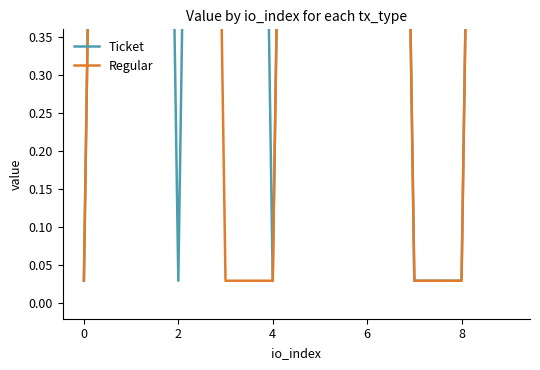

Which series ends up on top after the final intersection of Regular and Ticket?

Ticket